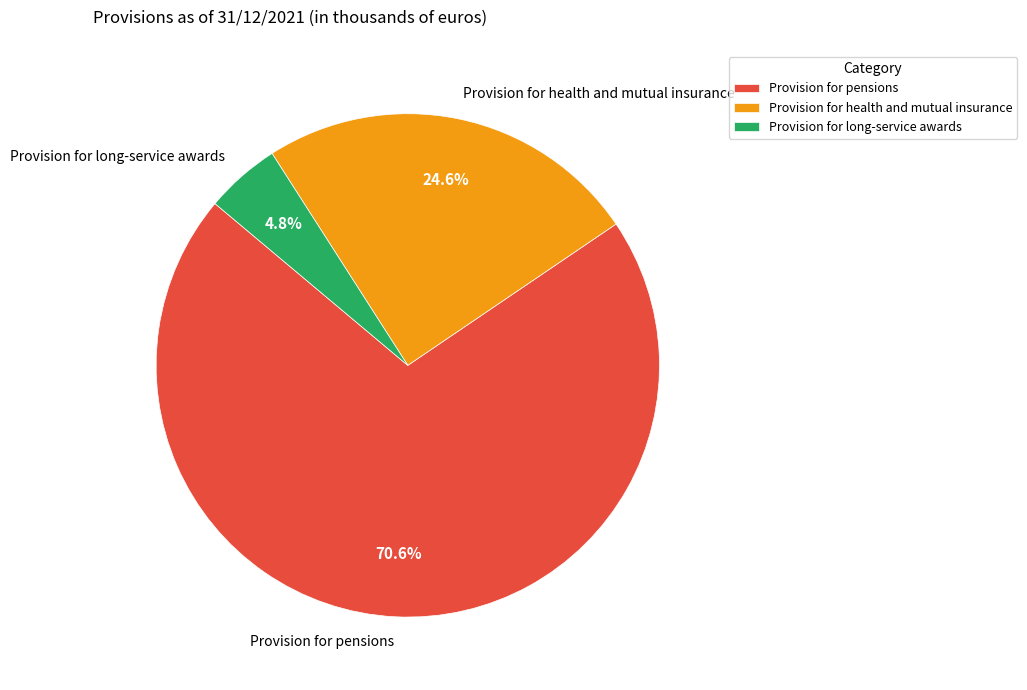

Count the number of slices in the pie.

3